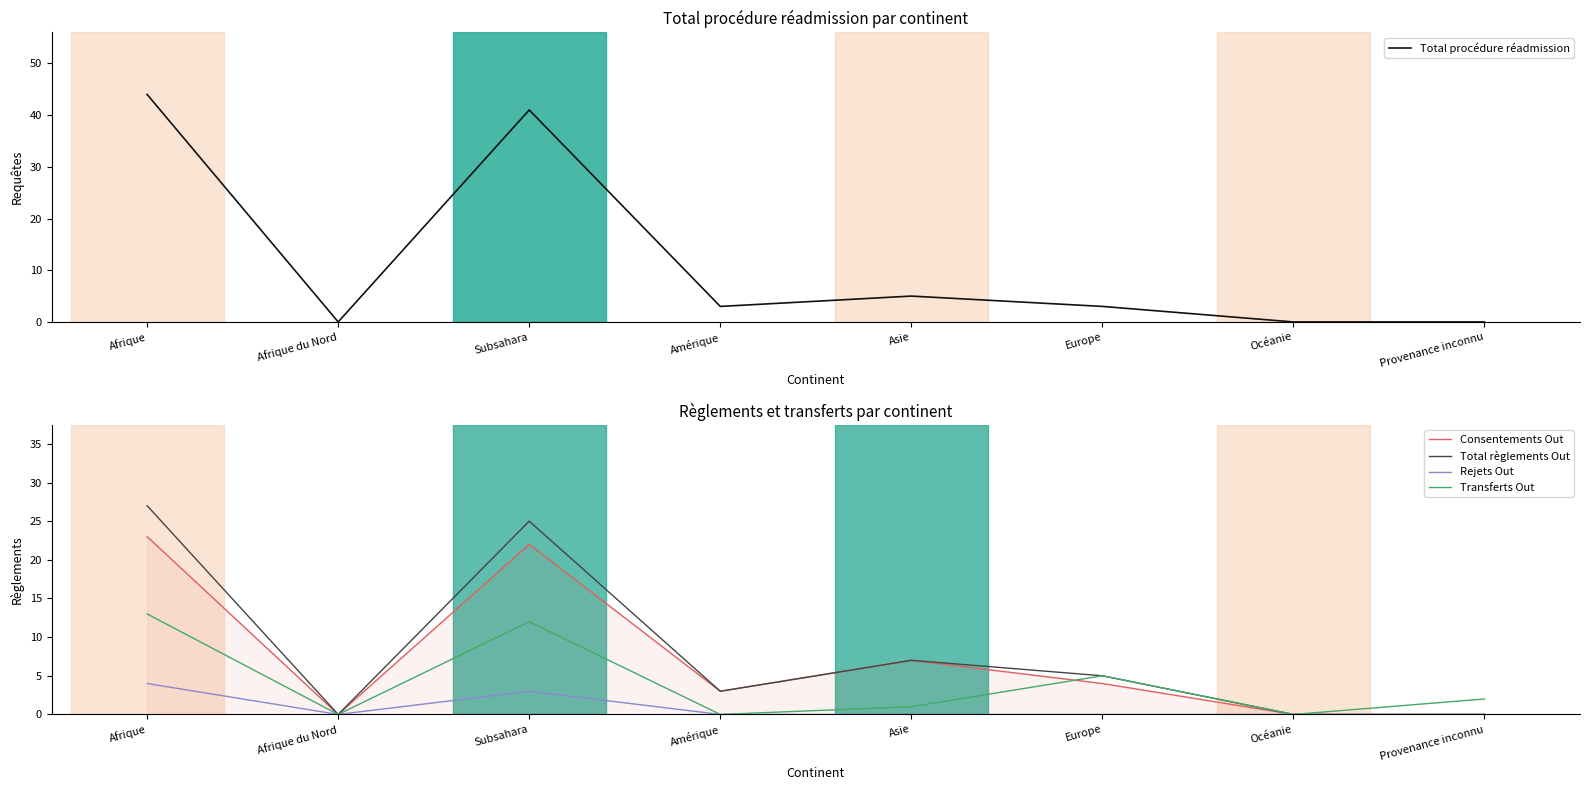

Does the chart have visible grid lines?

No